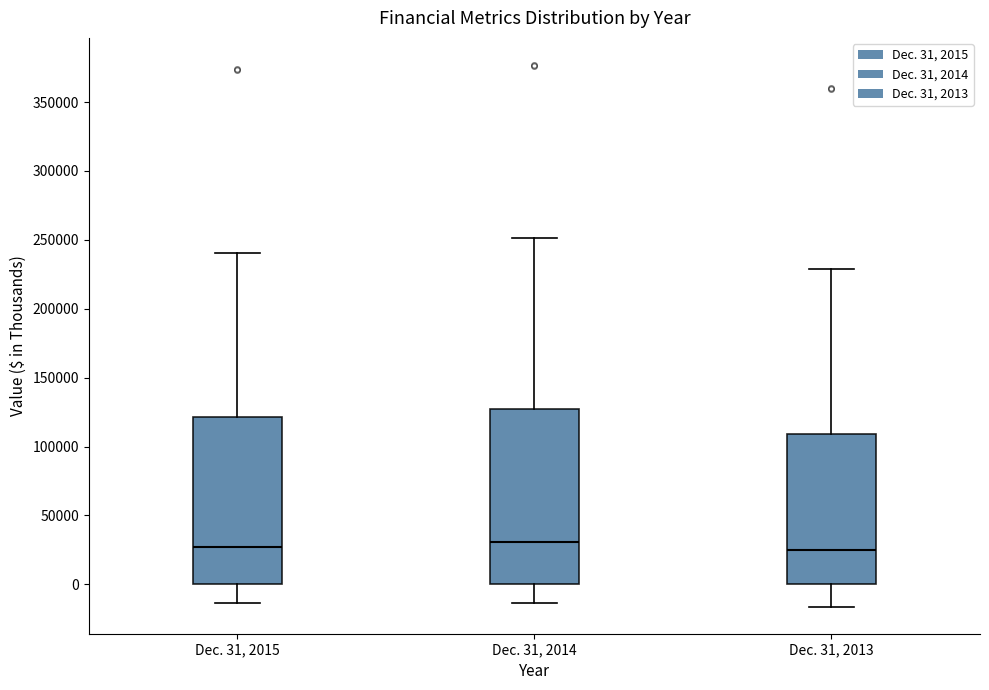

Which box is the tallest, from its lower edge to its upper edge?

Dec. 31, 2014